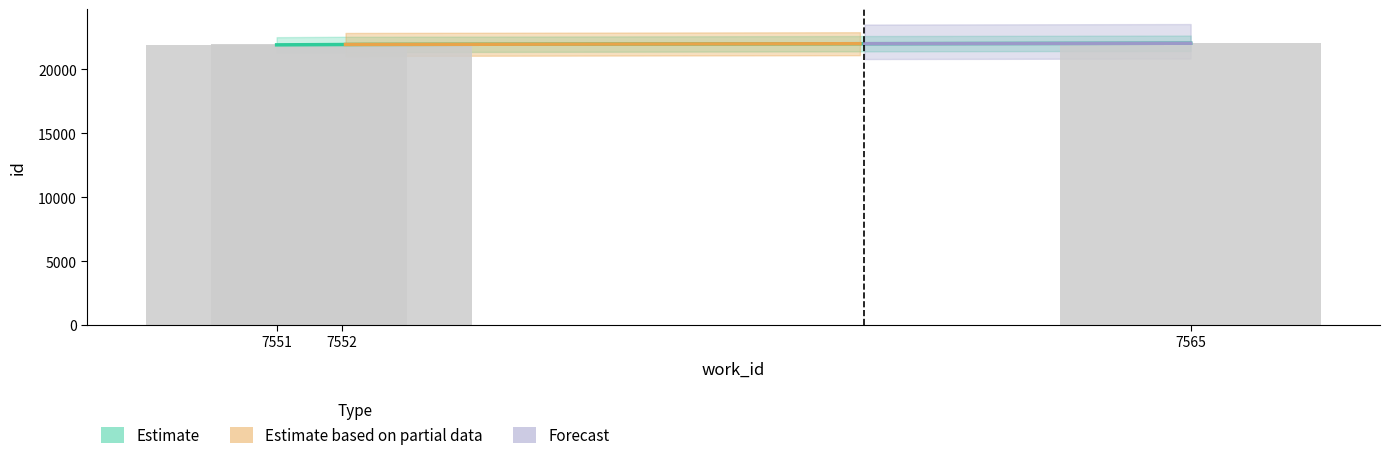

What is the difference between the maximum and minimum values?

127